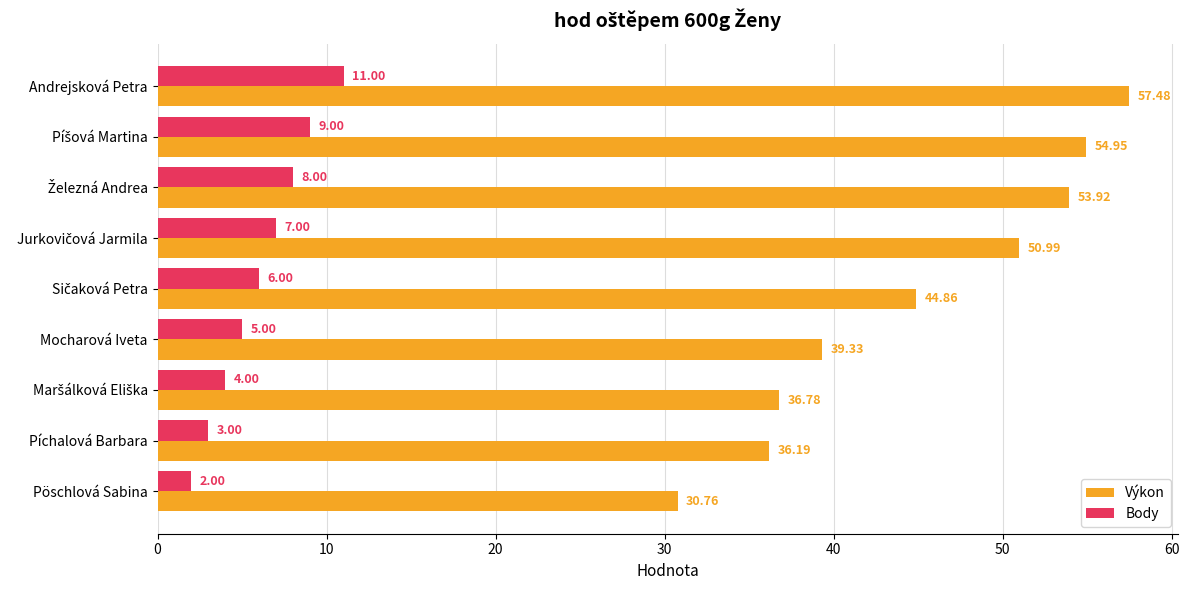

What is the total value across all series at Píchalová Barbara?

39.2